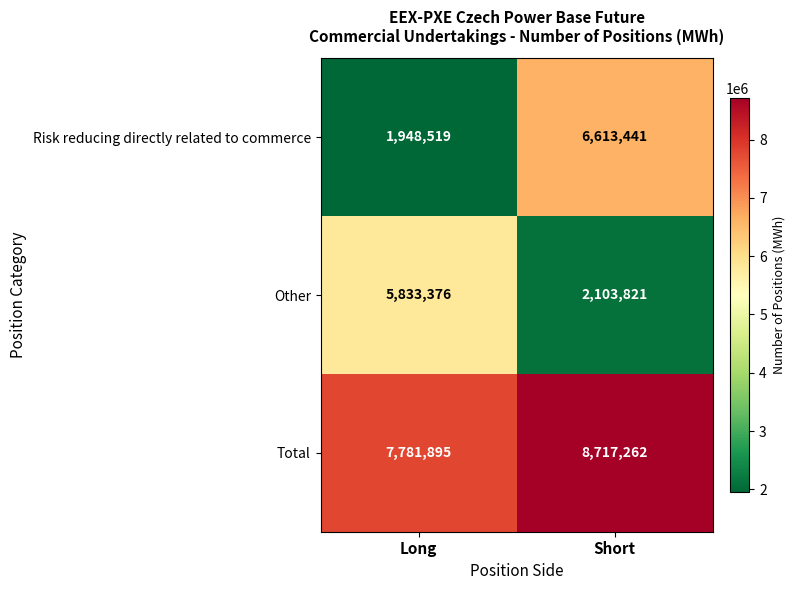

Reading left to right, transcribe all the data shown in this chart.

Risk reducing directly related to commerce: 1948519	6613441
Other: 5833376	2103821
Total: 7781895	8717262